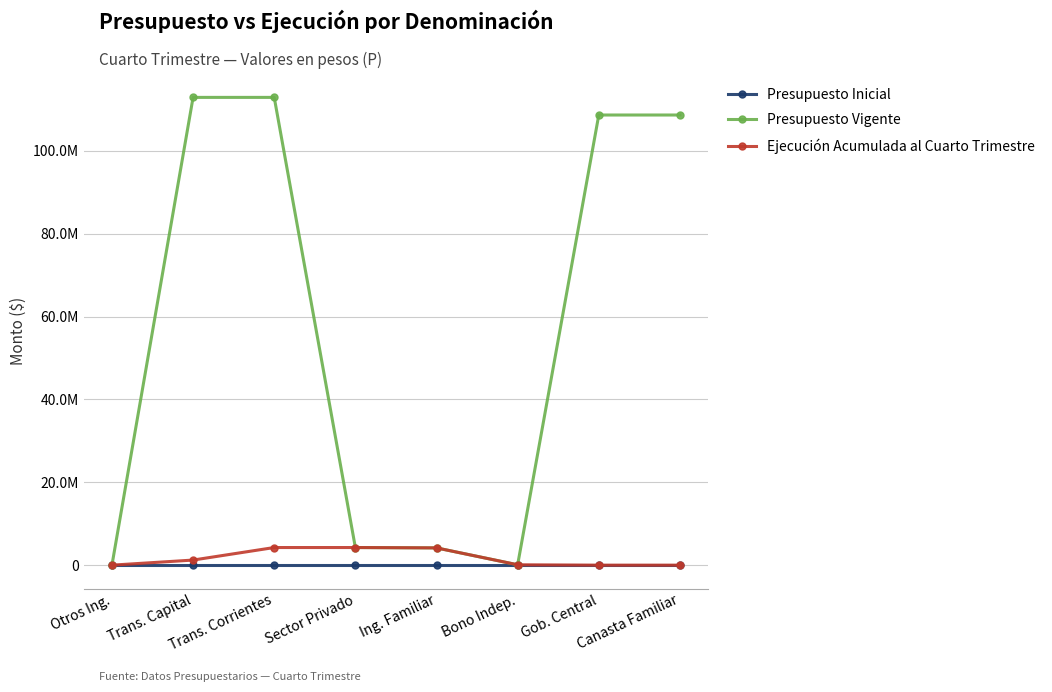

Does the chart have visible grid lines?

Yes